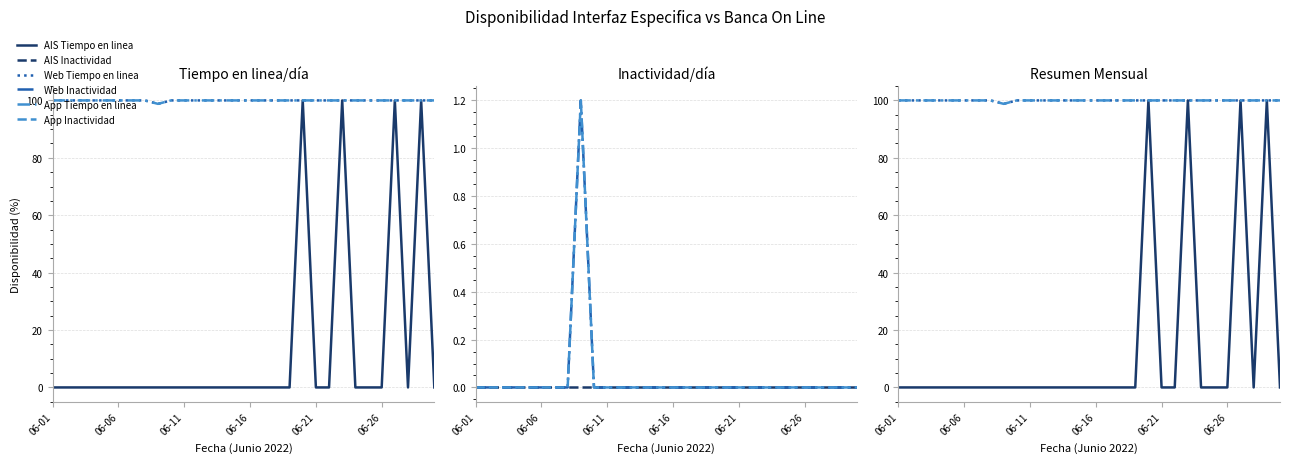

What is the label of the 14th point from the left?

13